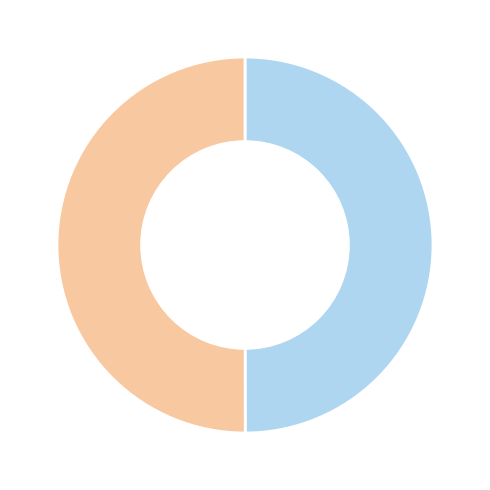

Count the number of slices in the pie.

2